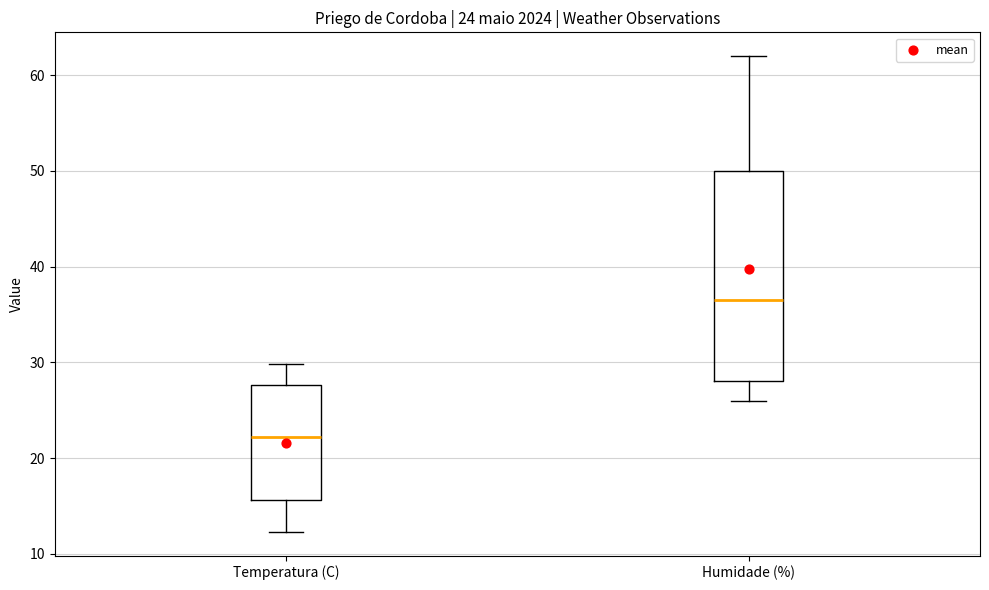

Which box is the tallest, from its lower edge to its upper edge?

Humidade (%)